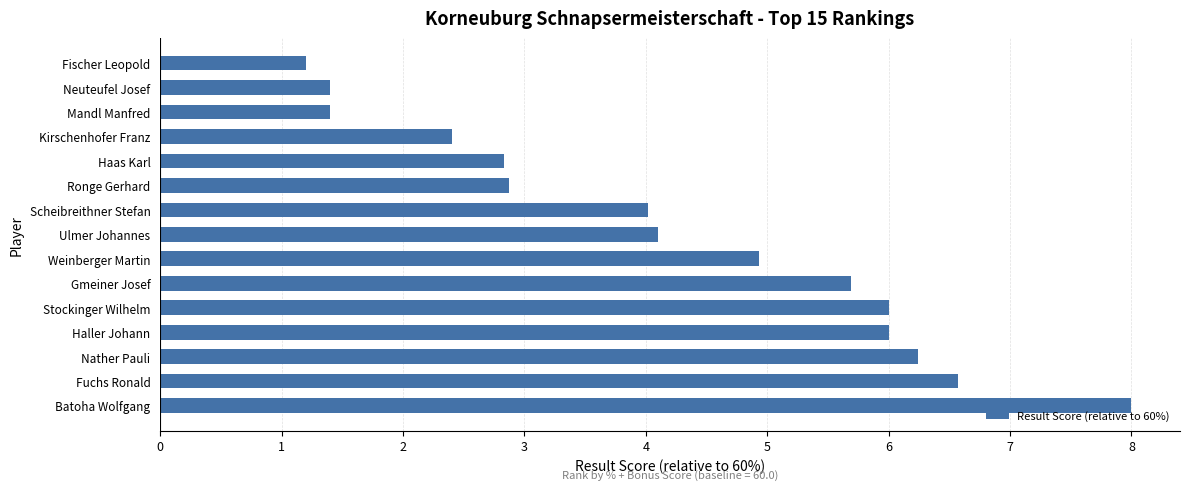

What is the change in value from Haas Karl to Fischer Leopold?

-1.6